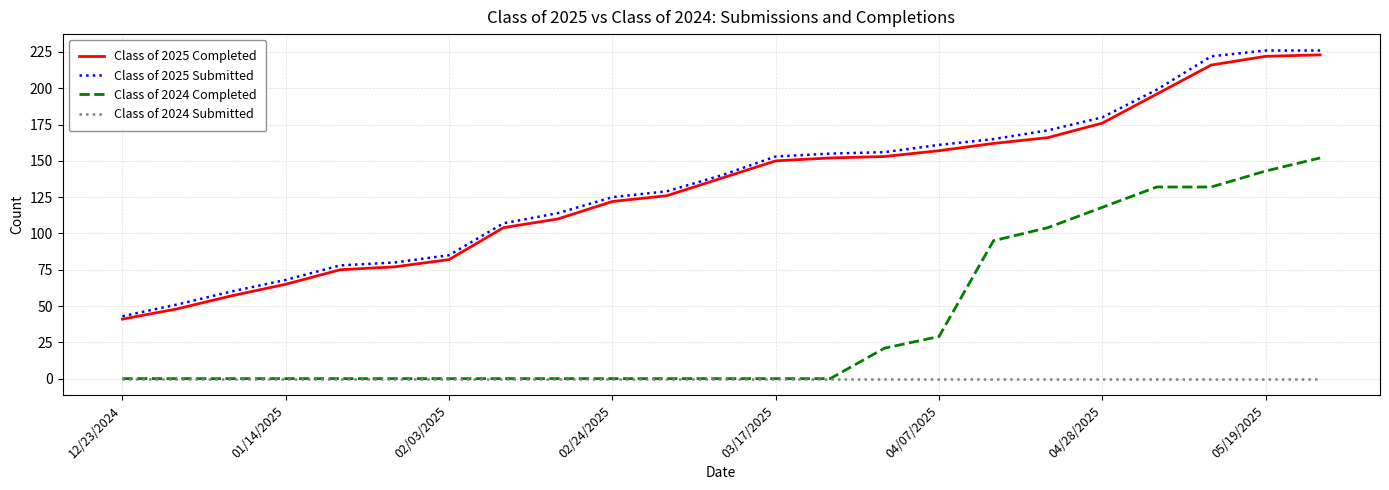

True or false: Class of 2024 Completed and Class of 2025 Completed cross at least once.

False